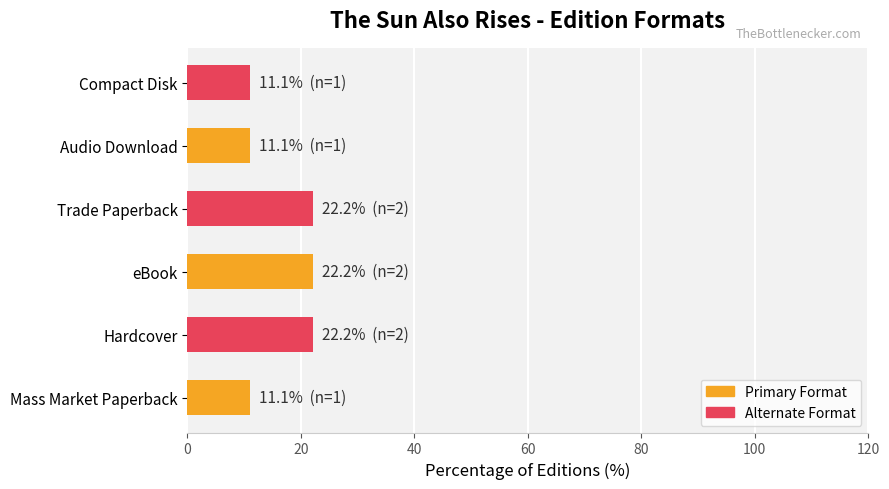

True or false: the data shows 2.9 at Compact Disk.

False